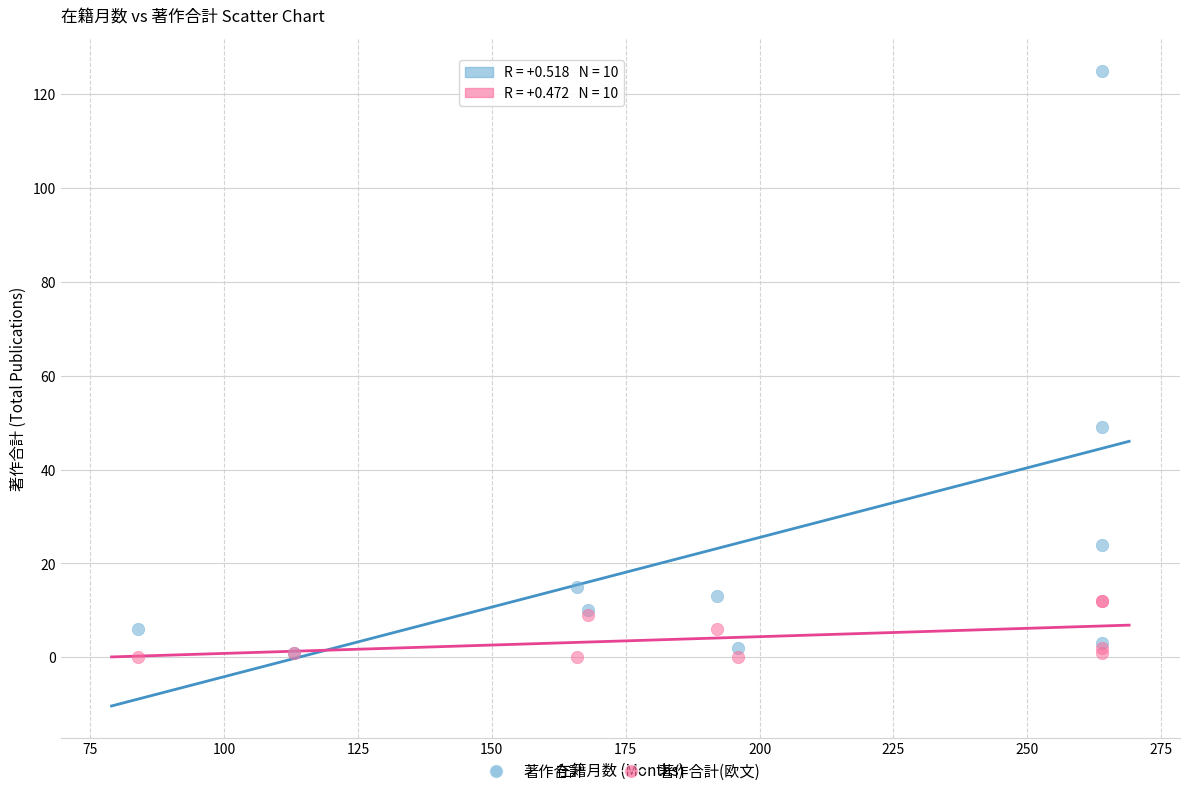

In the 著作合計 series, what Y value is closest to 63?

49